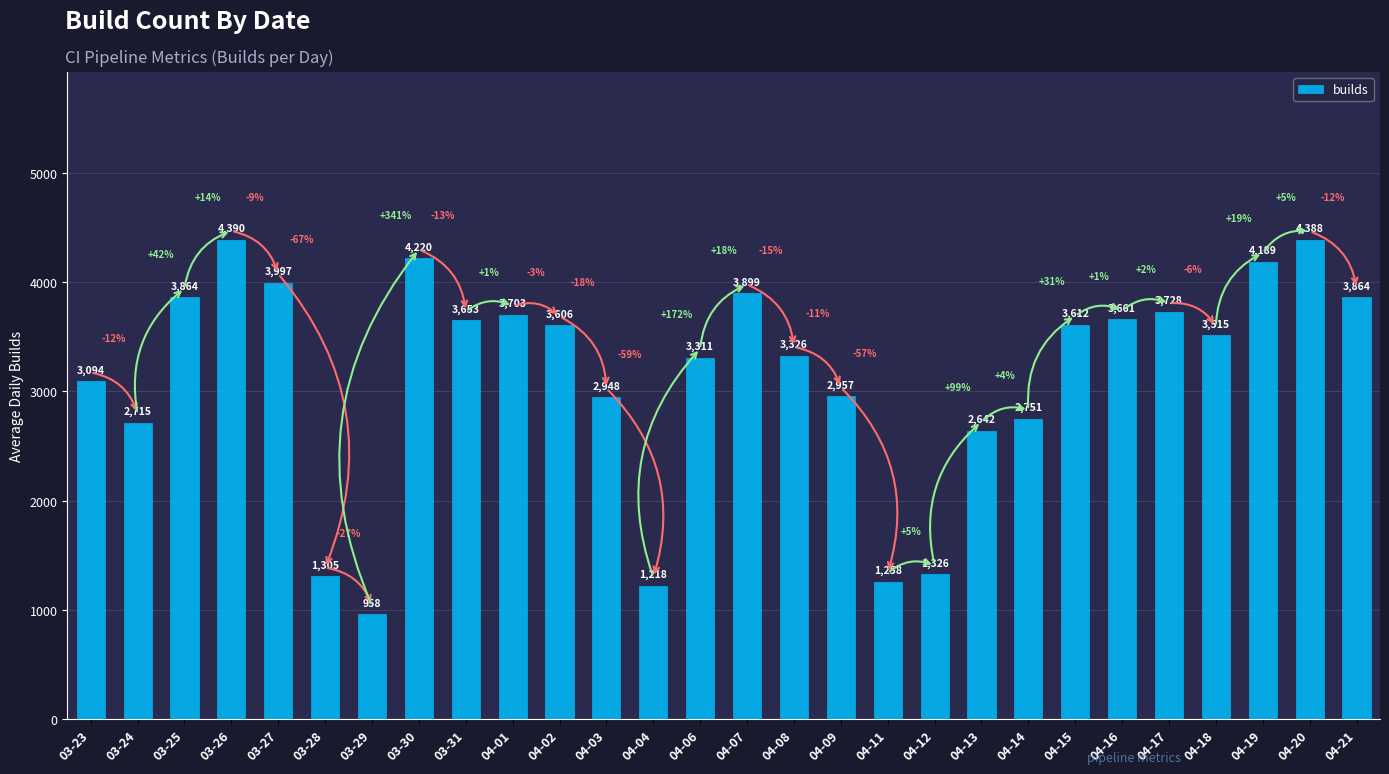

Reading right to left, list all the values displayed in this chart.

3864	4388	4189	3515	3728	3661	3612	2751	2642	1326	1258	2957	3326	3899	3311	1218	2948	3606	3703	3653	4220	958	1305	3997	4390	3864	2715	3094